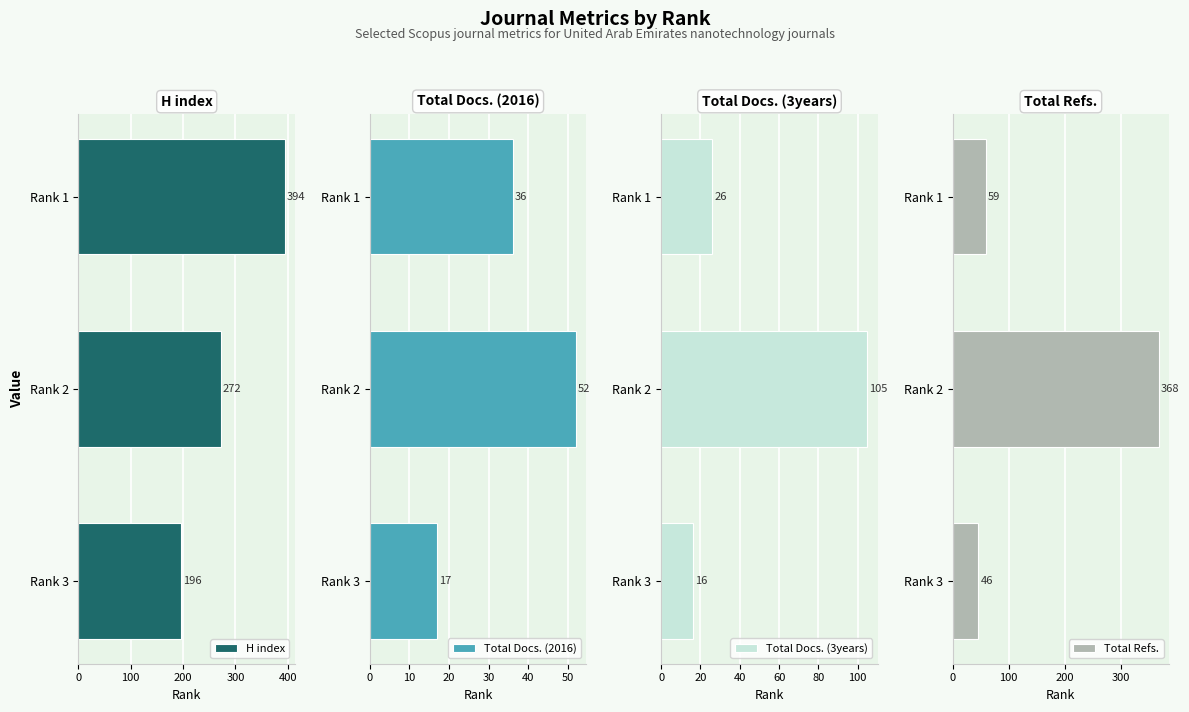

The value of Total Refs. at Rank 3 is 11. True or false?

False